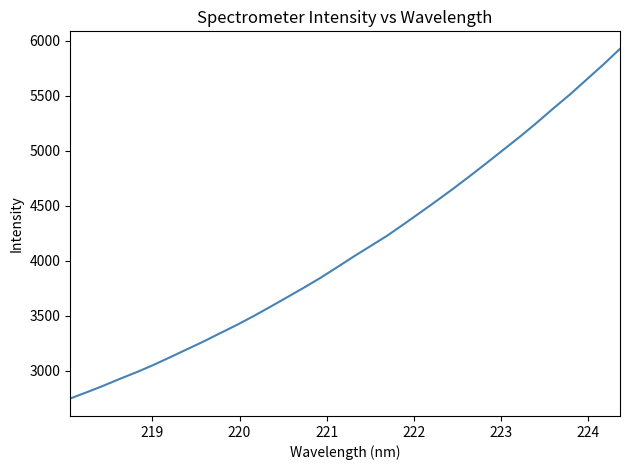

What is the smallest value displayed?

2749.9